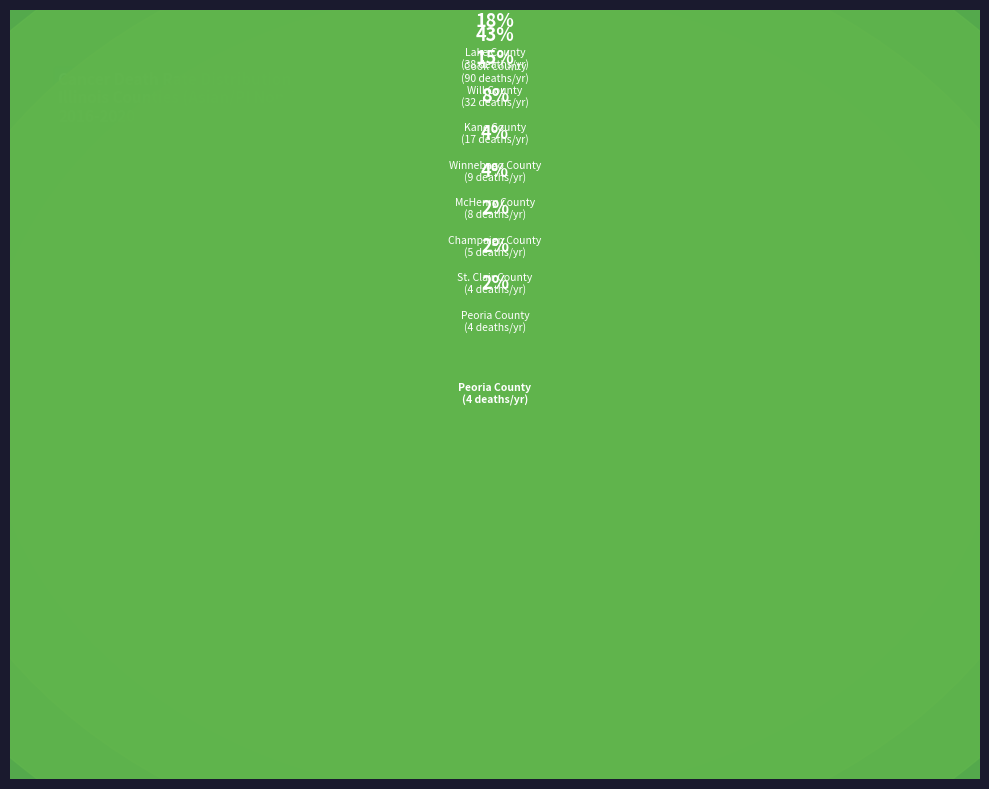

To the nearest percent, what is the combined percentage of Winnebago County and Cook County?

48%